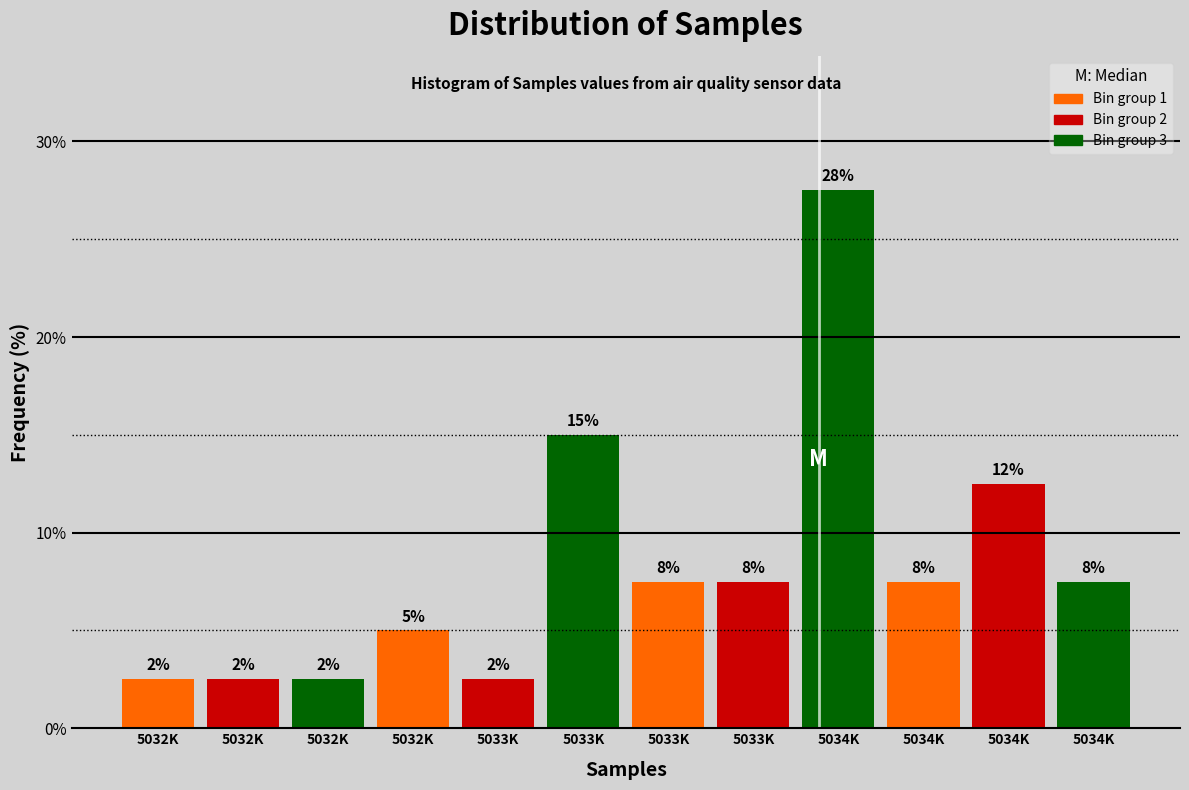

Does the chart contain any negative values?

No